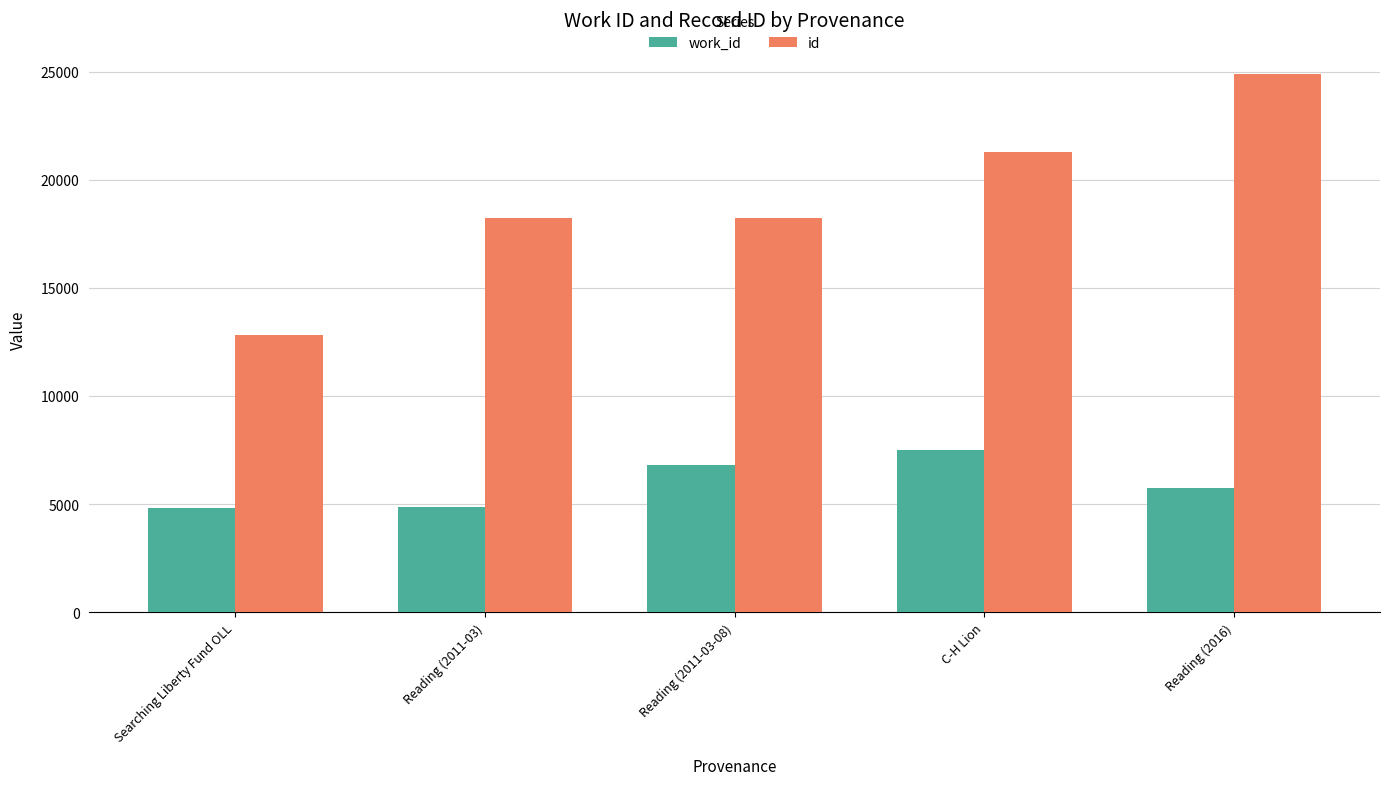

What is the greatest value displayed?

24881